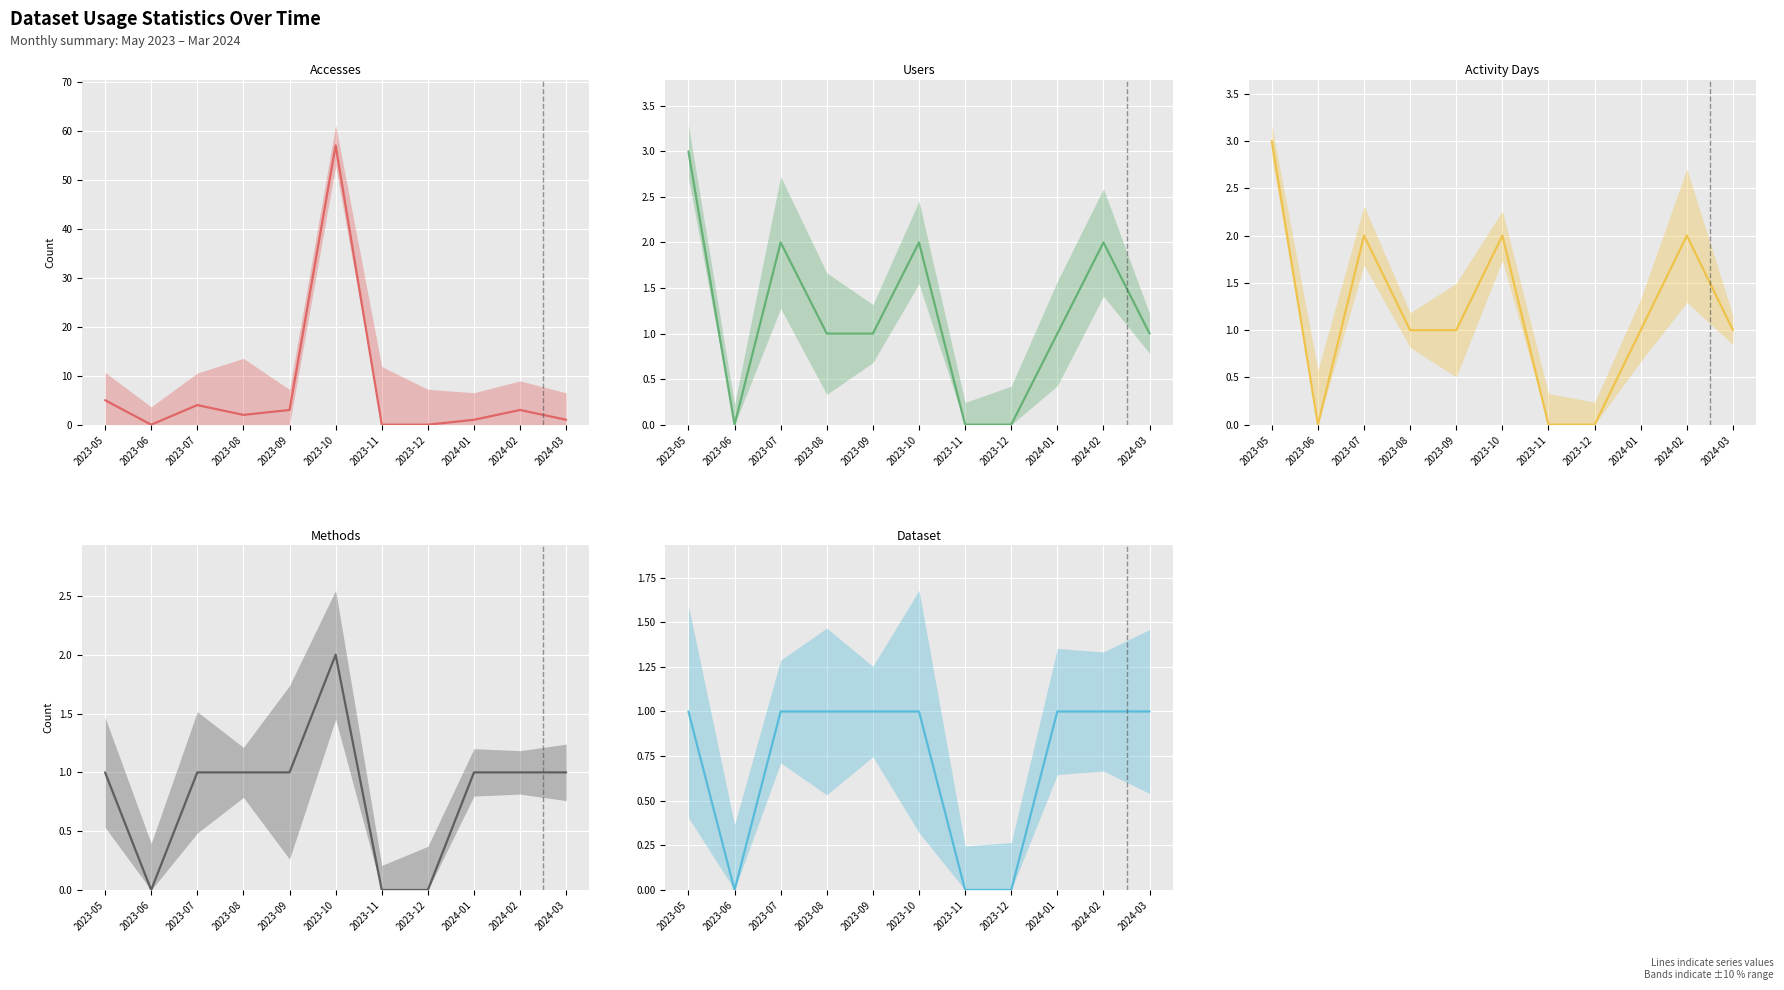

Where is the first local minimum for Activity Days?

2023-06